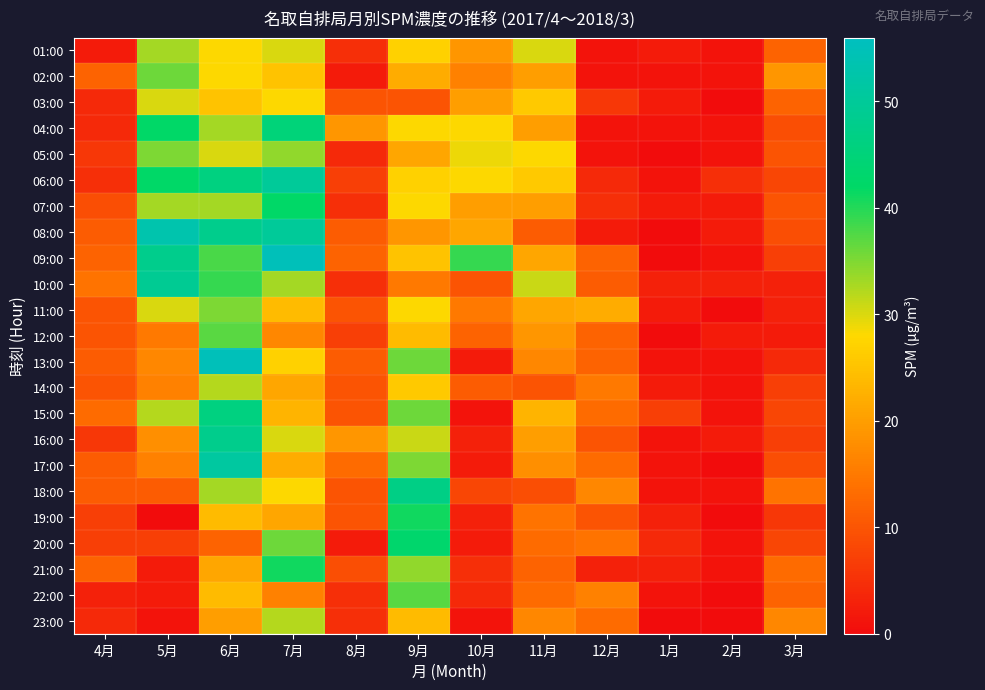

What is the spread (max minus min) of values at 6月?

43